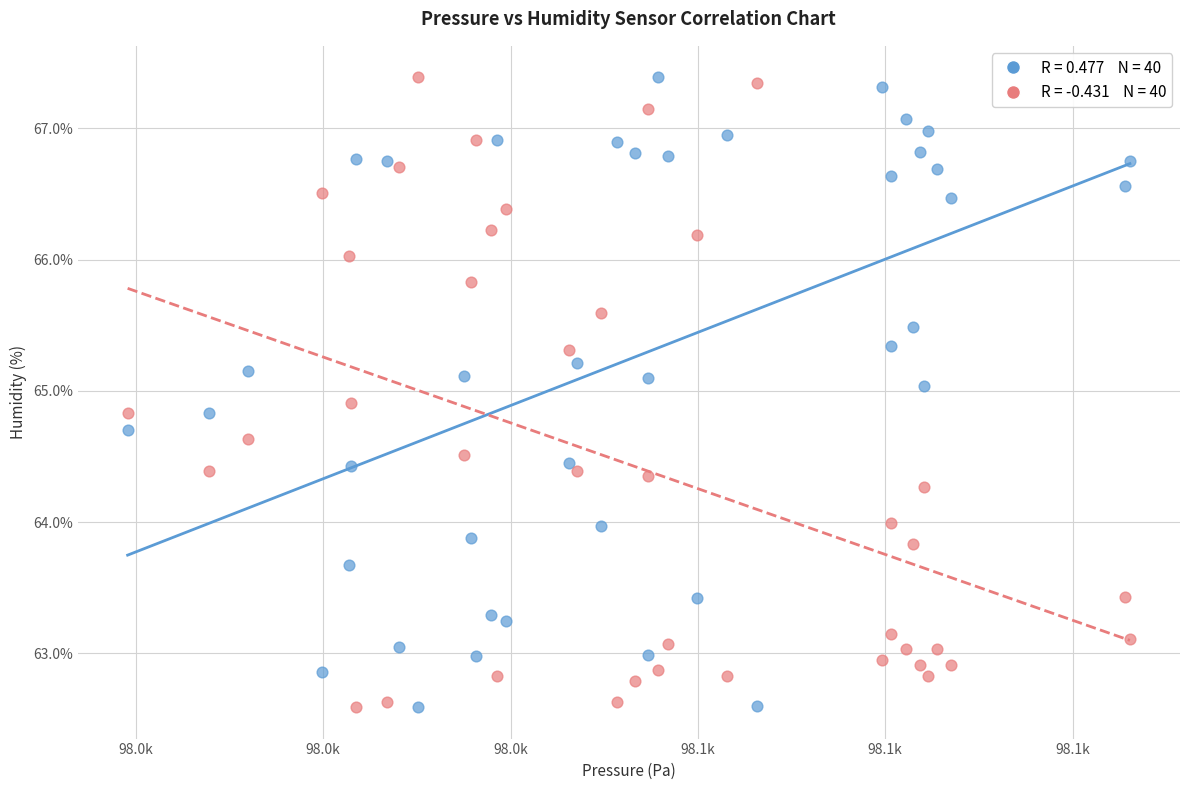

Across all data points, what is the range of Y values (max minus min)?

4.8